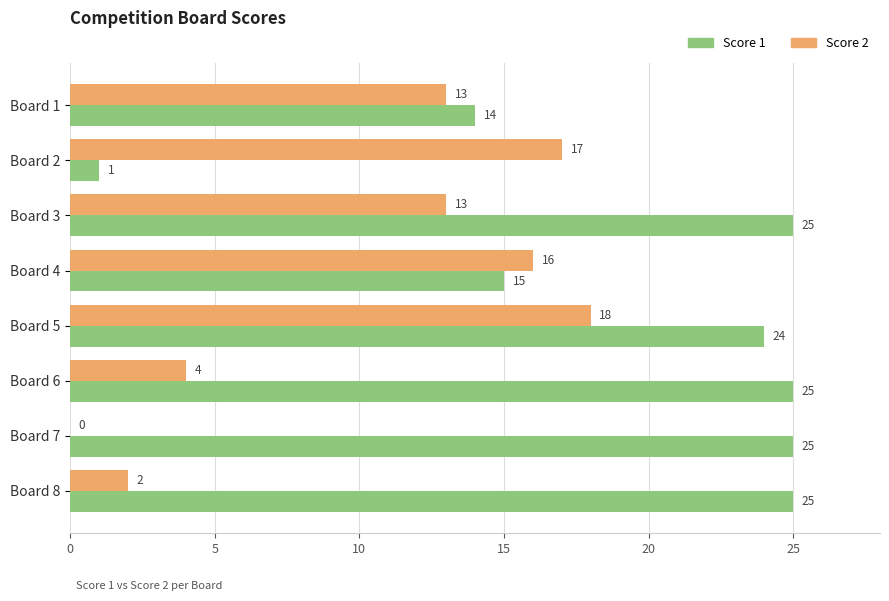

Is the value of Score 2 at Board 2 greater than the value of Score 1 at Board 5?

No